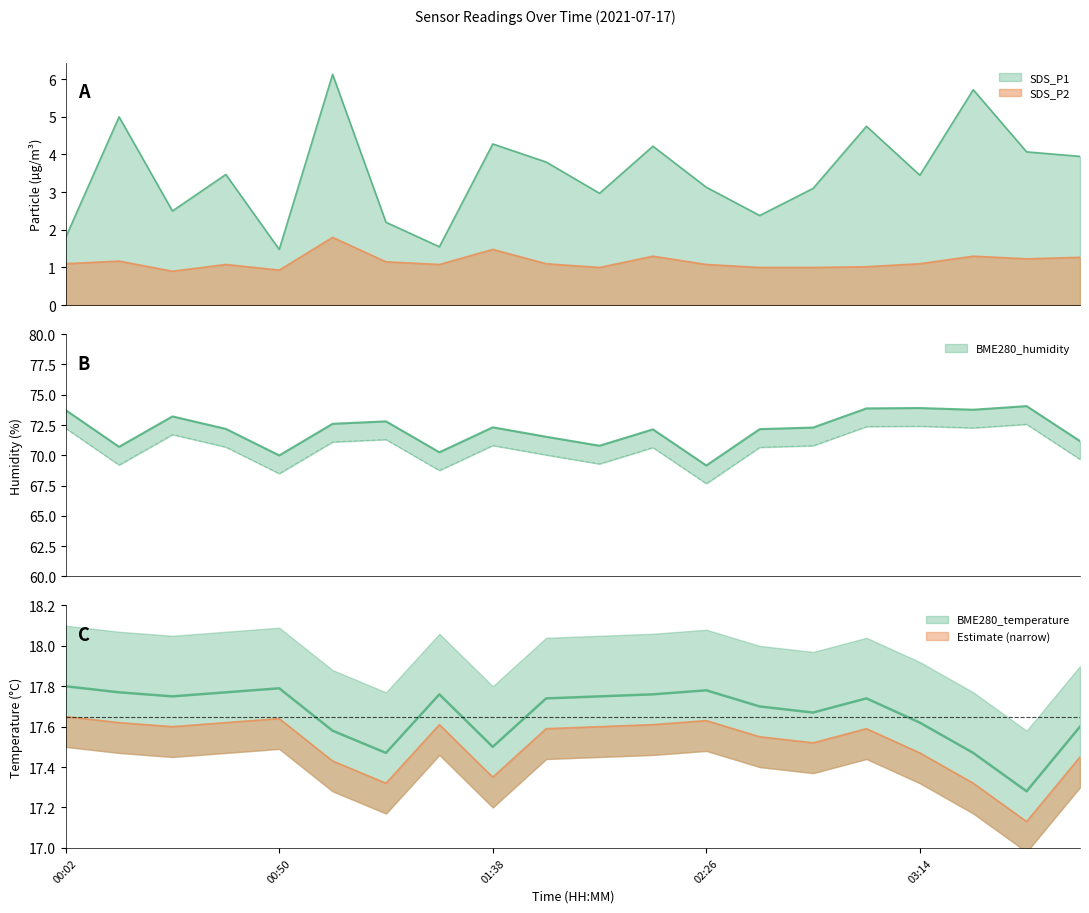

At which category does SDS_P2 reach its first local valley?

00:26